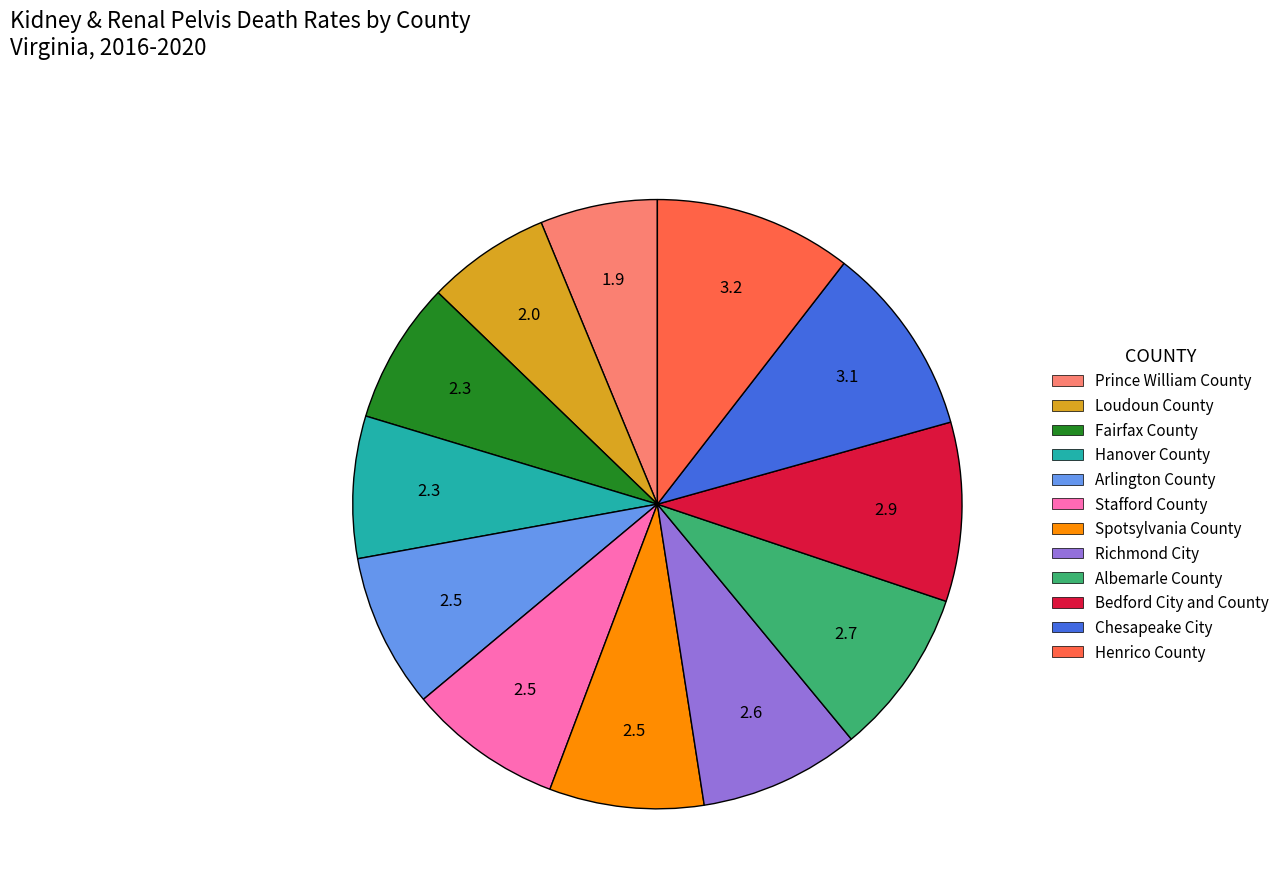

Is it true that Henrico County is 22% of the pie?

False